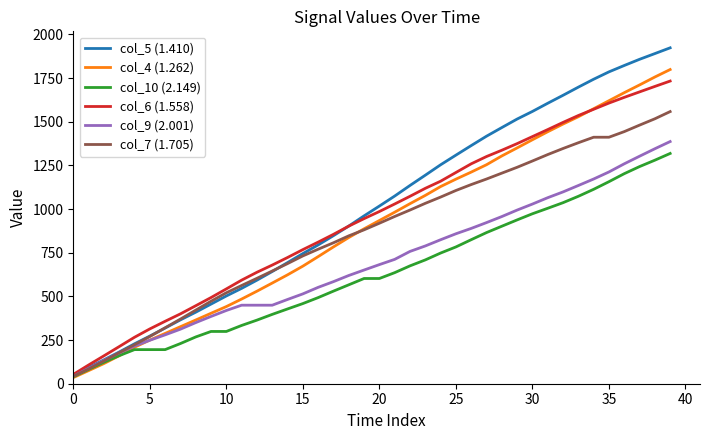

Which series has the largest range (max minus min)?

col_5 (1.410)